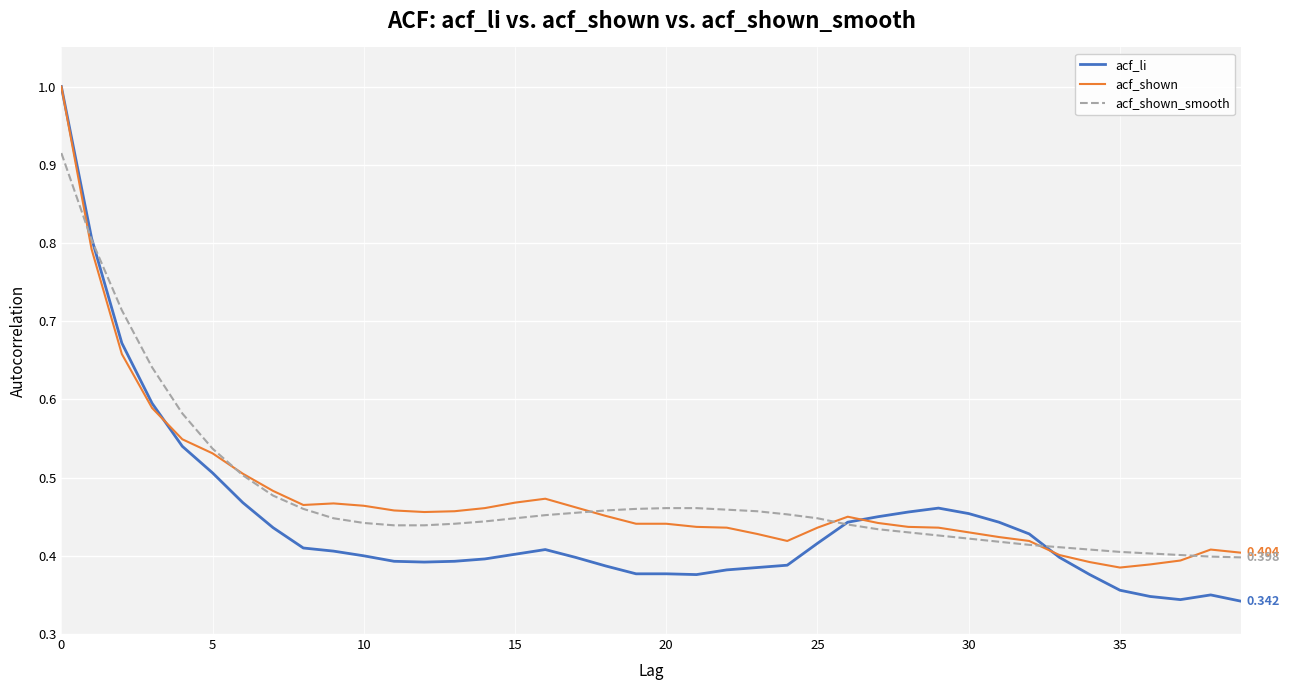

Which series has the widest spread of values?

acf_li